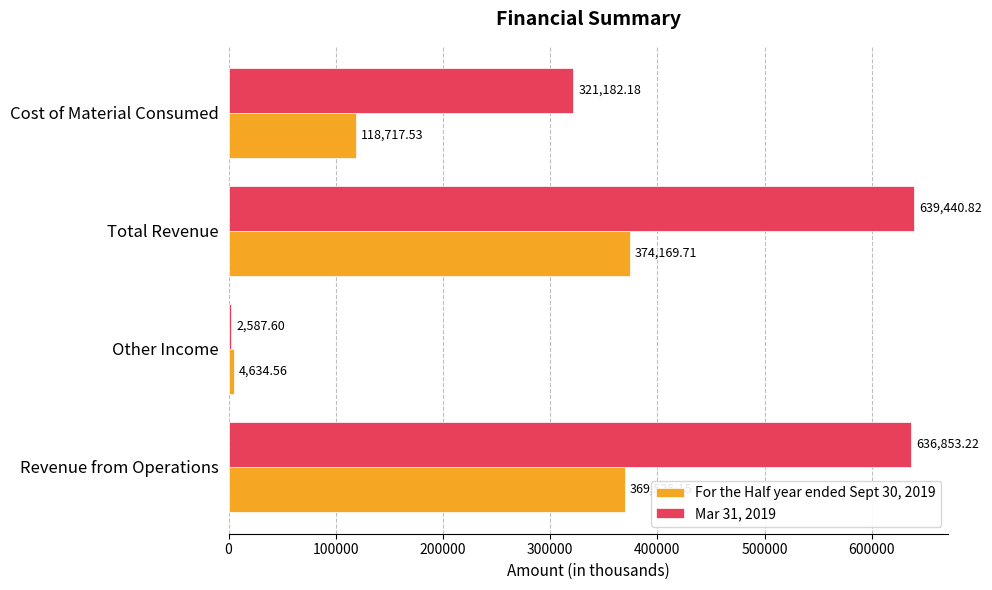

Which label corresponds to the smallest value in the chart?

Other Income